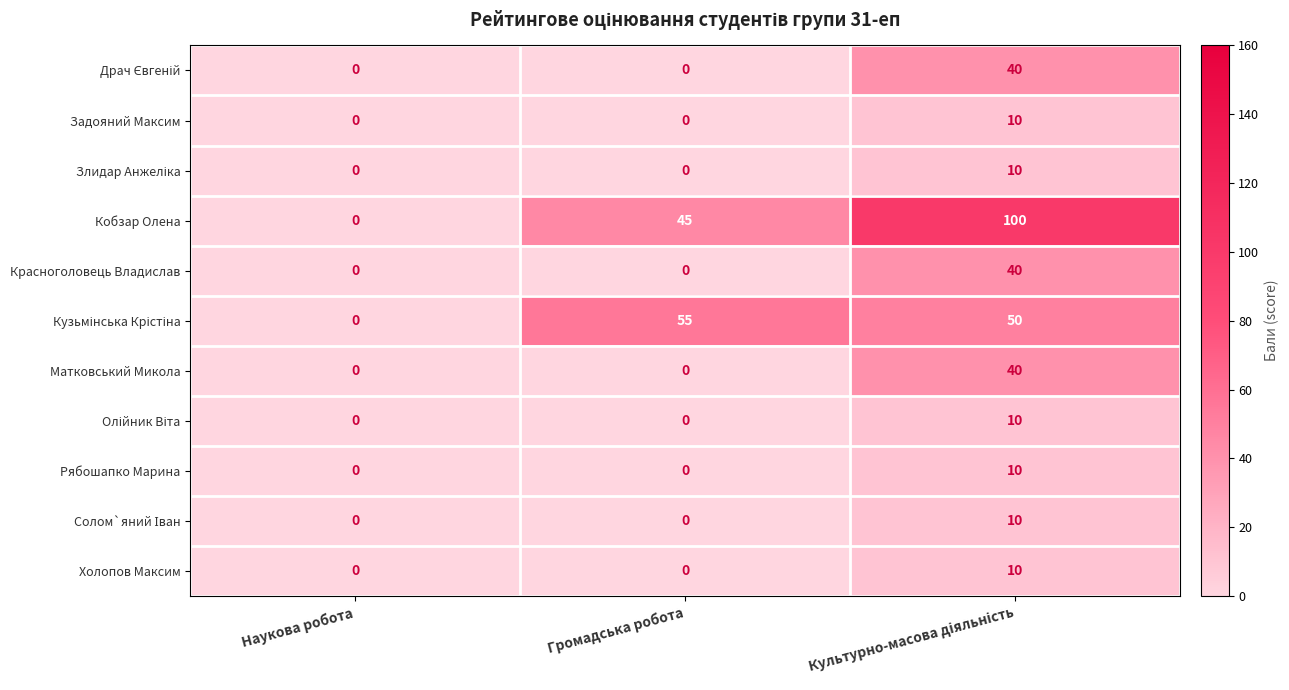

How many data points does each series have?

3